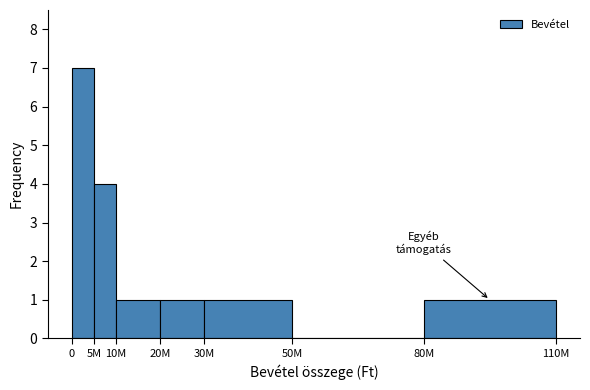

Reading left to right, list all the values displayed in this chart.

0=7	5M=4	10M=1	20M=1	30M=1	50M=0	80M=1